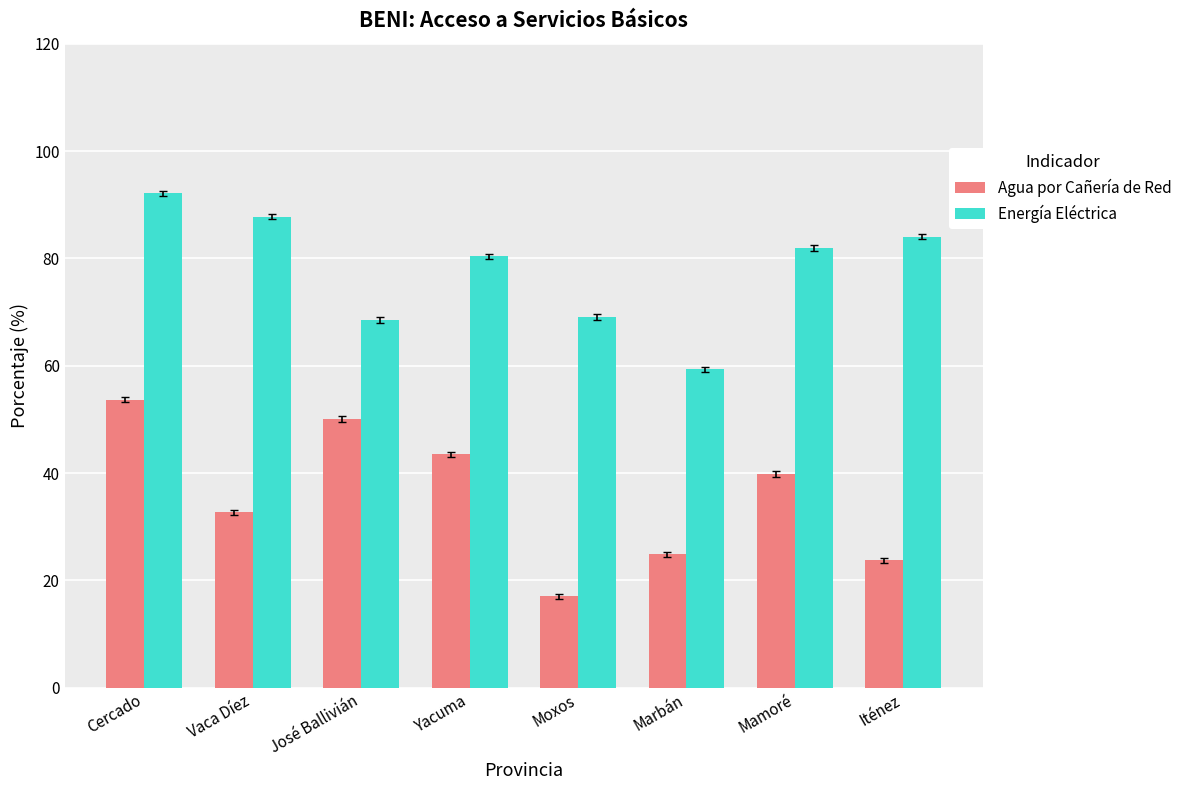

What is the label of the 3rd bar from the right?

Marbán